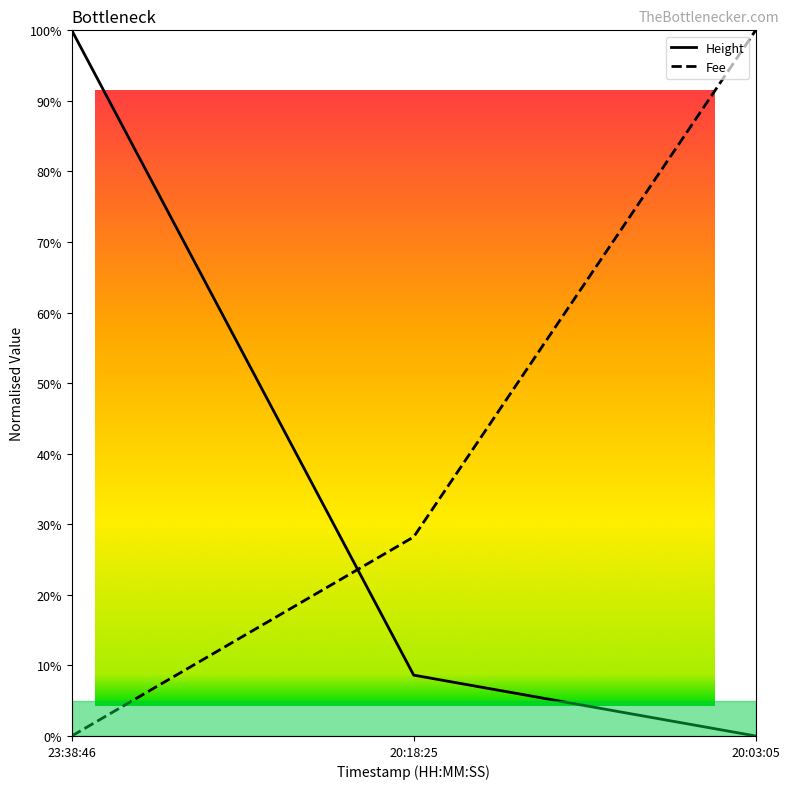

At which label is Height closest to 50?

20:18:25